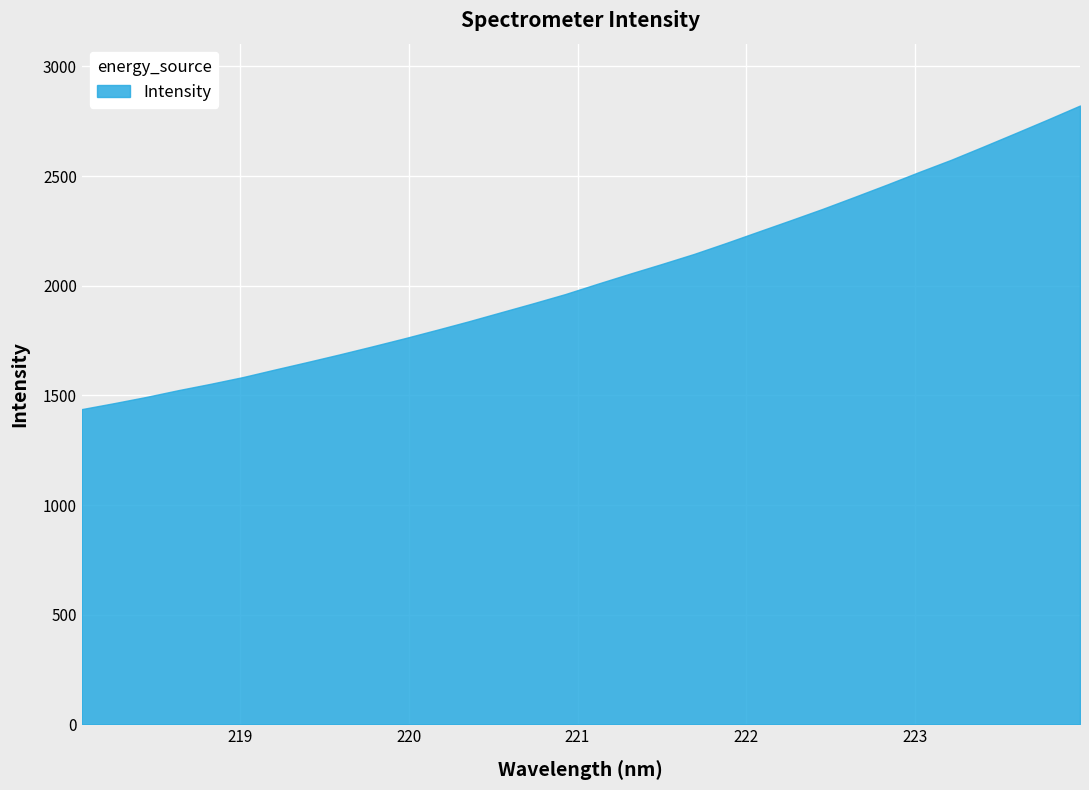

True or false: the data has more than 0 interior local peaks.

False